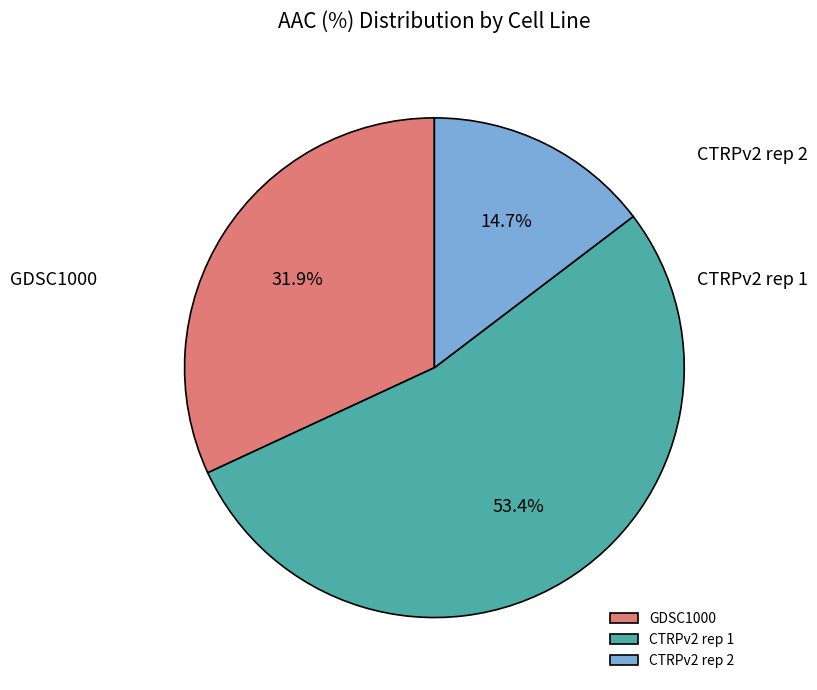

What portion of the pie excludes CTRPv2 rep 1?

46.6%